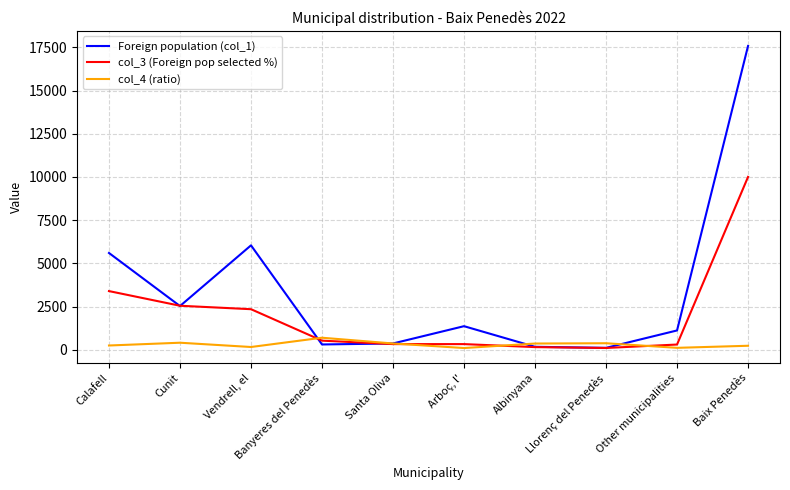

What is the average value of the Foreign population (col_1) series?

3516